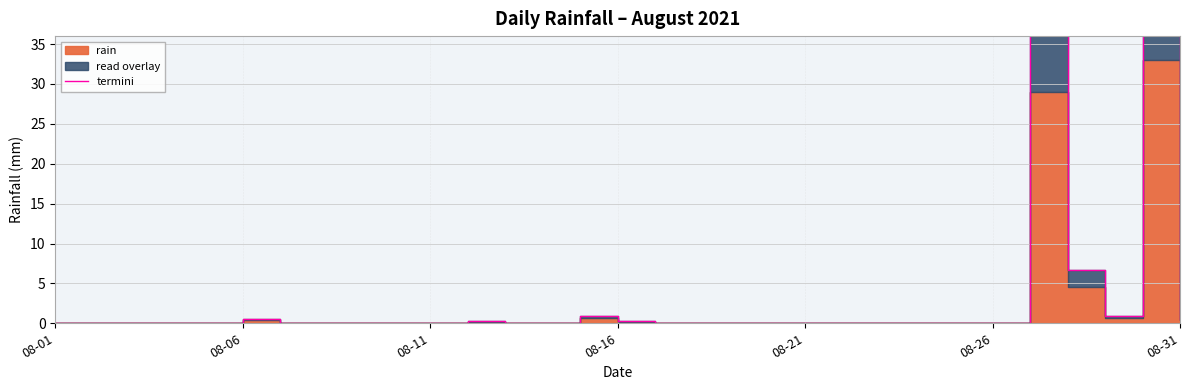

How many interior local valleys (lower than both neighbors) does the data have?

1